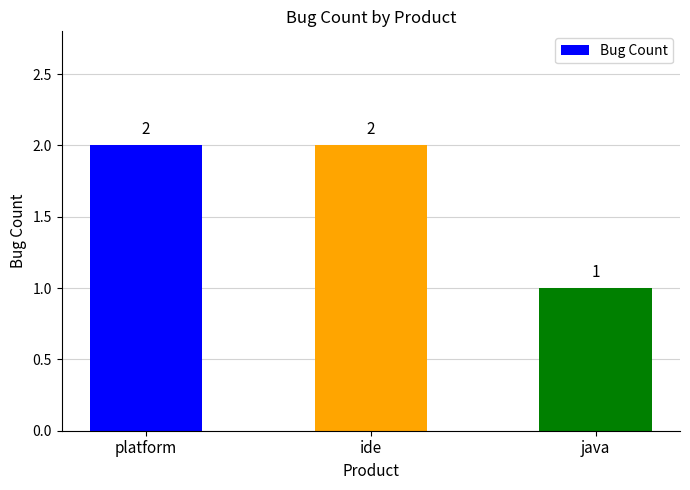

Which has a higher value, java or platform?

platform